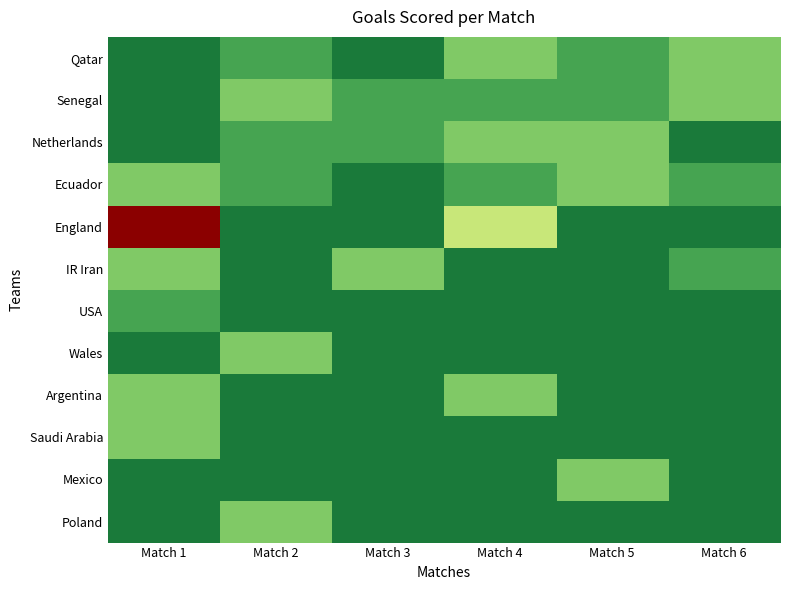

Which category has the lowest value across all series?

Match 1